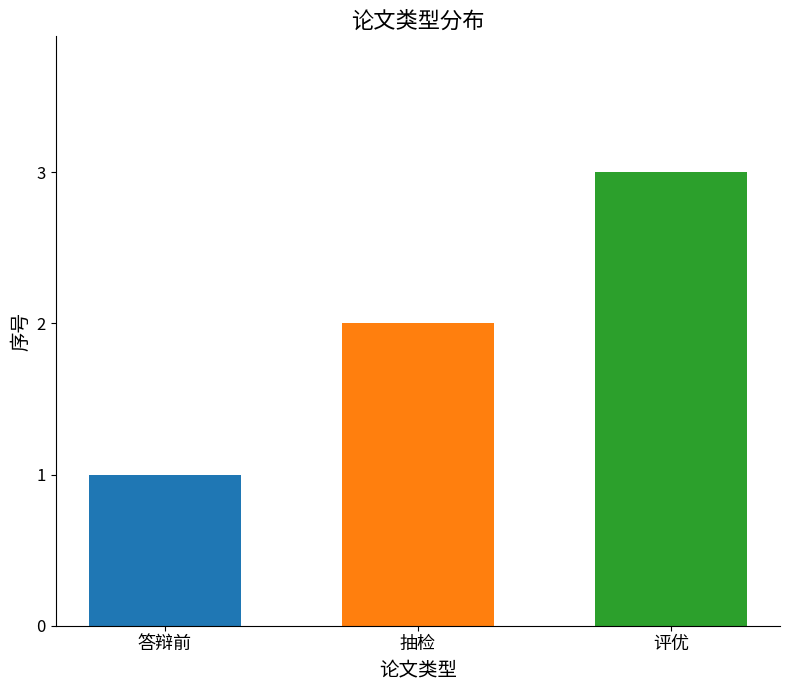

Which has a higher value, 答辩前 or 评优?

评优